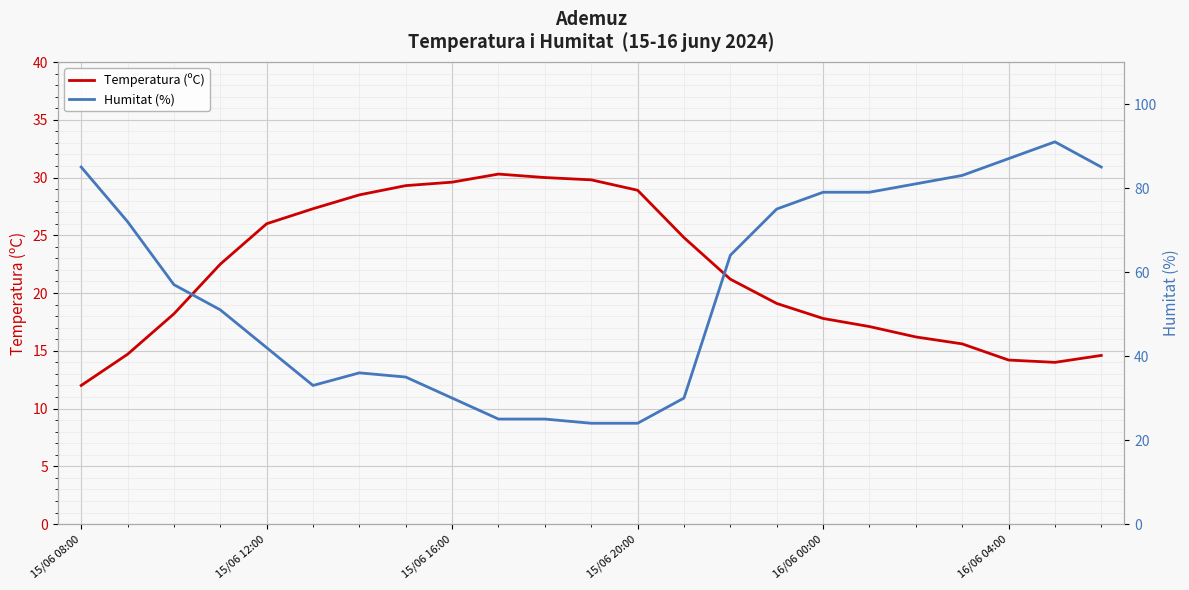

What is the highest value of the Humitat (%) series?

91.0